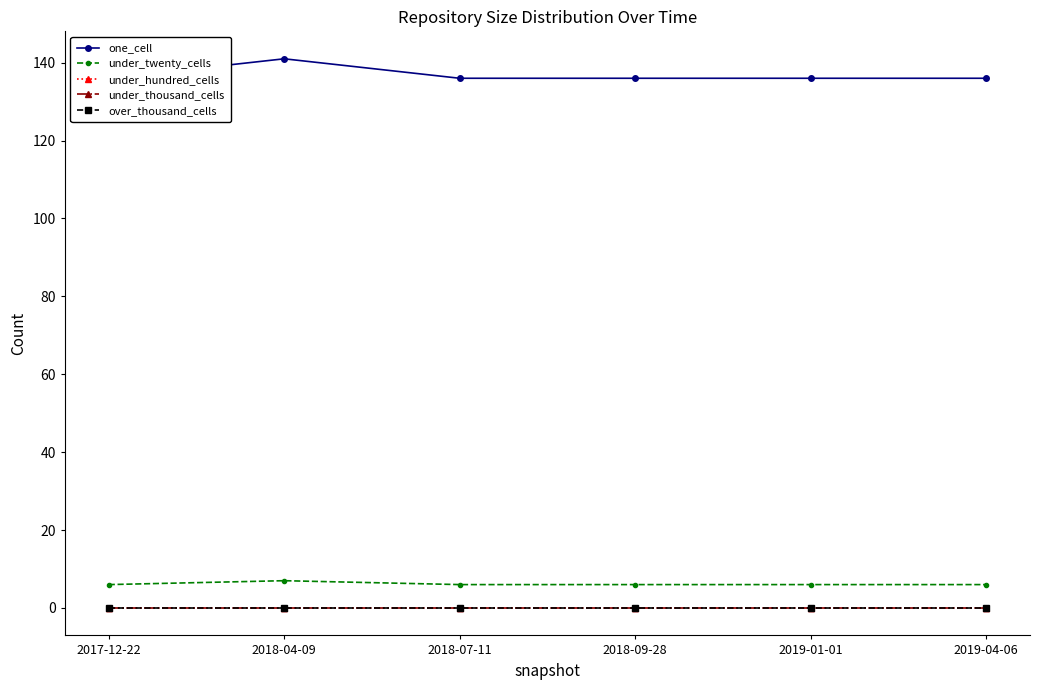

At which category is the sum across all series the highest?

2018-04-09